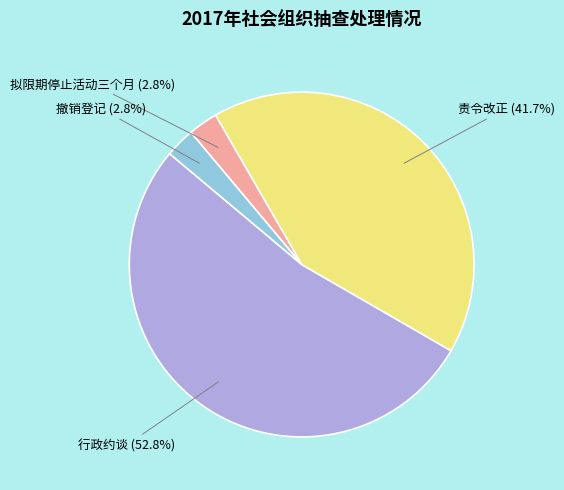

What percentage is the 行政约谈 slice, to the nearest percent?

53%